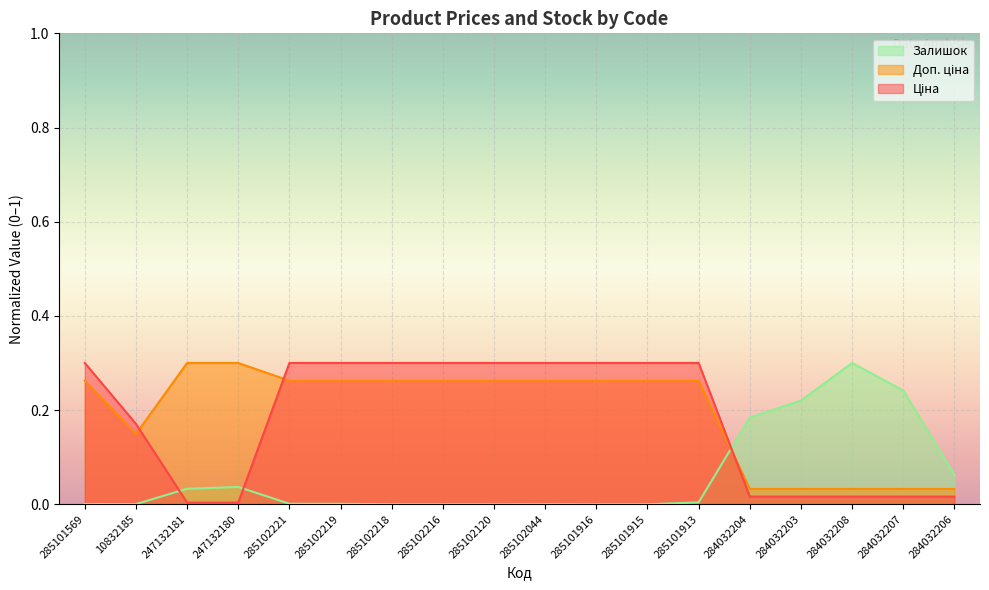

Reading left to right, what are all the values shown in this chart?

Ціна: 0.3	0.2	0.0	0.0	0.3	0.3	0.3	0.3	0.3	0.3	0.3	0.3	0.3	0.0	0.0	0.0	0.0	0.0
Доп. ціна: 0.3	0.1	0.3	0.3	0.3	0.3	0.3	0.3	0.3	0.3	0.3	0.3	0.3	0.0	0.0	0.0	0.0	0.0
Залишок: 0.0	0.0	0.0	0.0	0.0	0.0	0.0	0.0	0.0	0.0	0.0	0.0	0.0	0.2	0.2	0.3	0.2	0.1